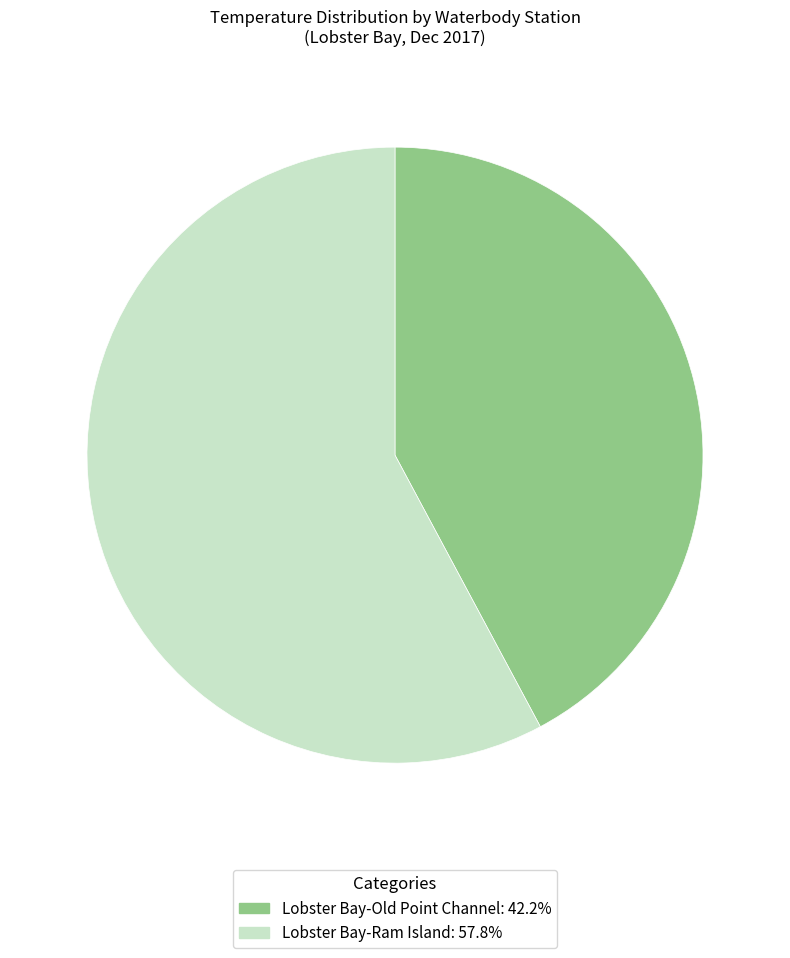

Approximately how many times larger is the value at Lobster Bay-Old Point Channel: 42.2% compared to Lobster Bay-Ram Island: 57.8%?

0.7